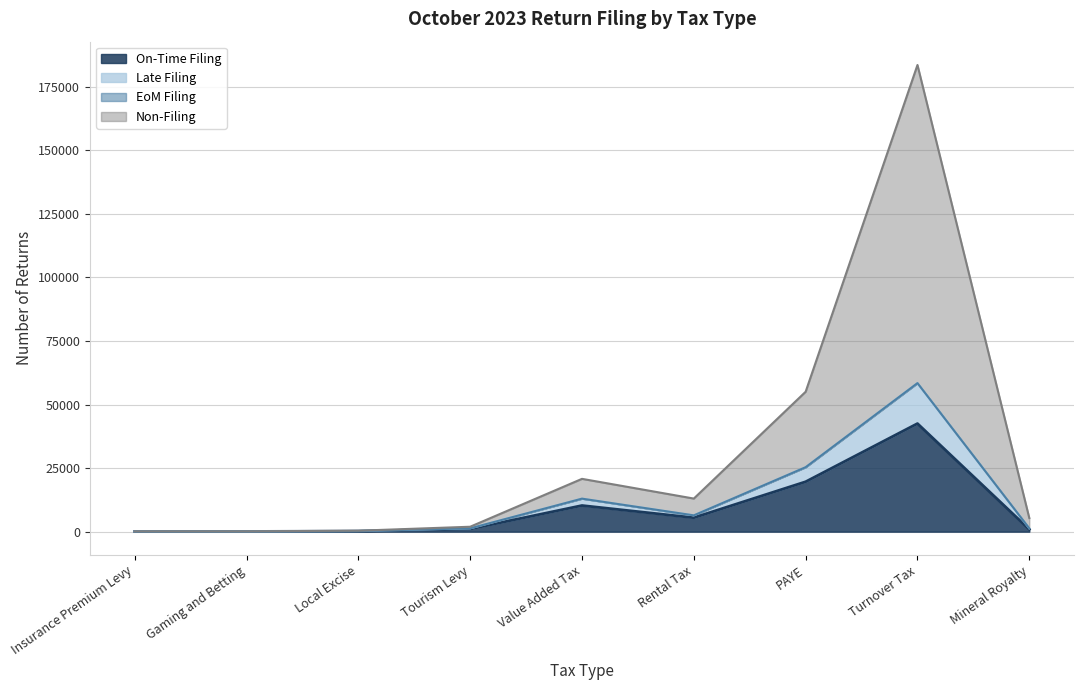

At which category is the sum across all series the highest?

Turnover Tax